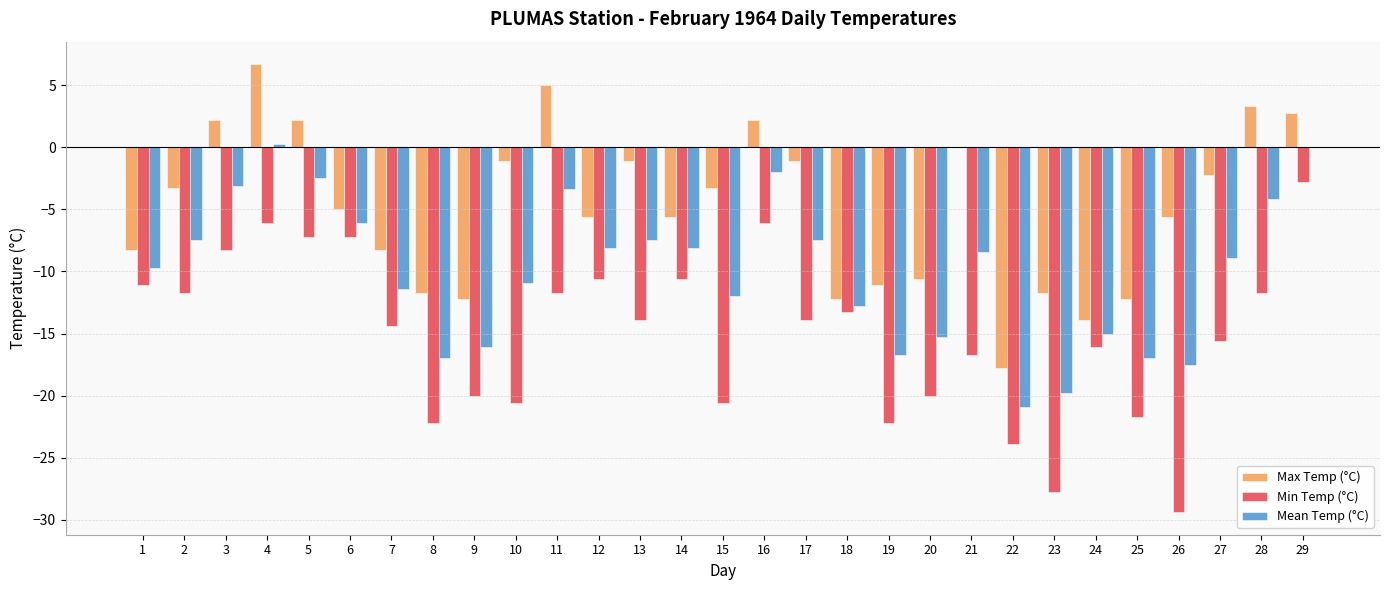

Is the value of Mean Temp (°C) at 24 greater than the value of Min Temp (°C) at 28?

No